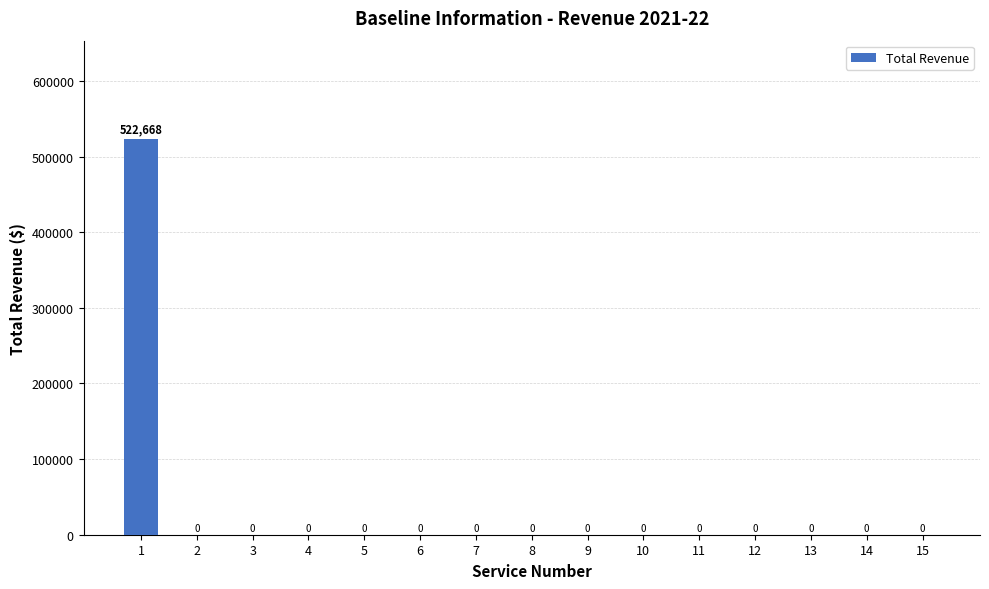

What is the sum of all values?

522668